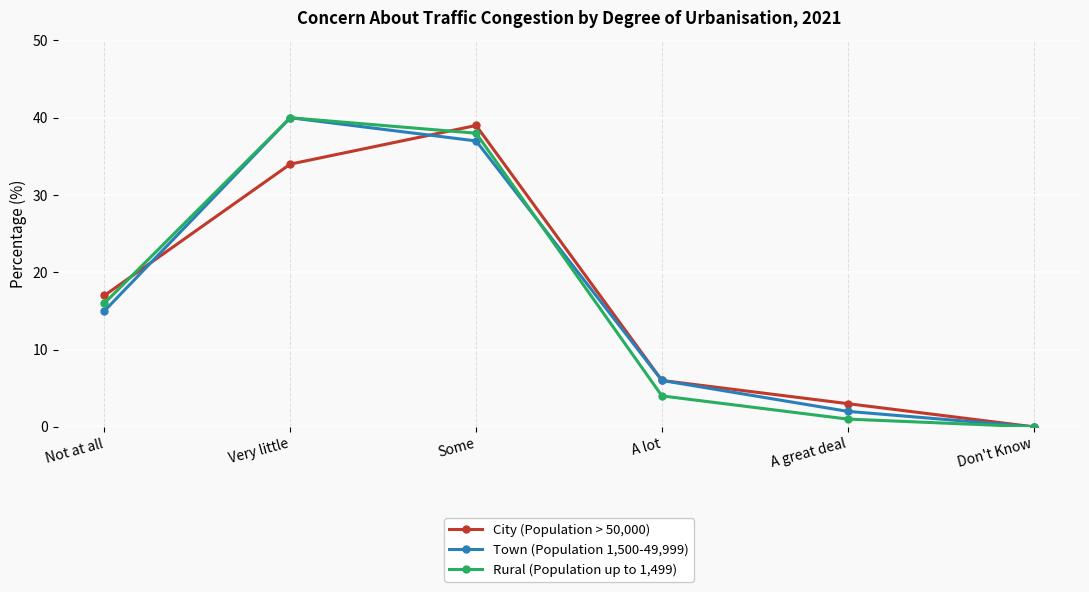

How many series are shown in this chart?

3